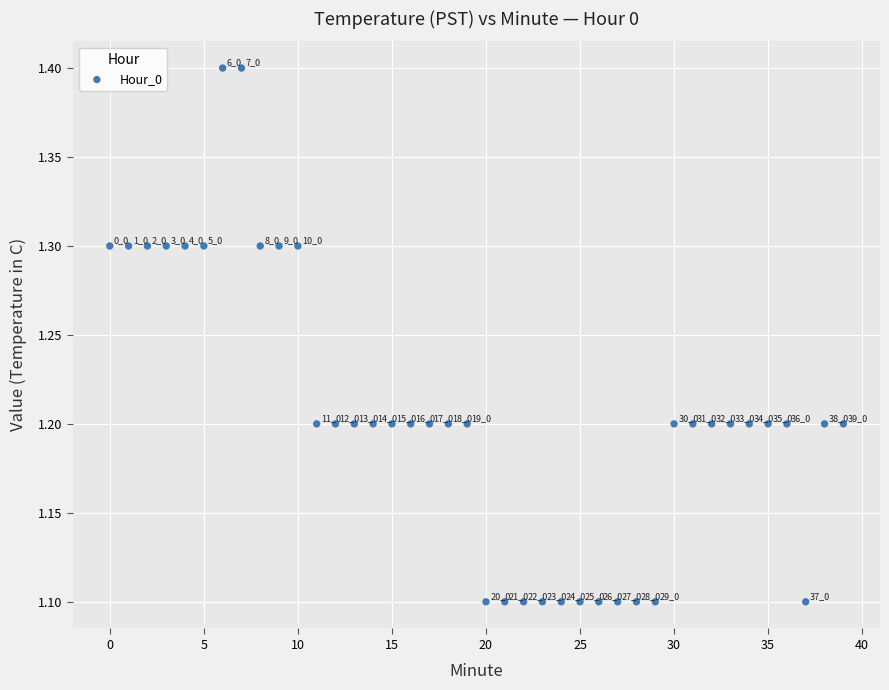

What Y value in the scatter plot is closest to 1?

1.1